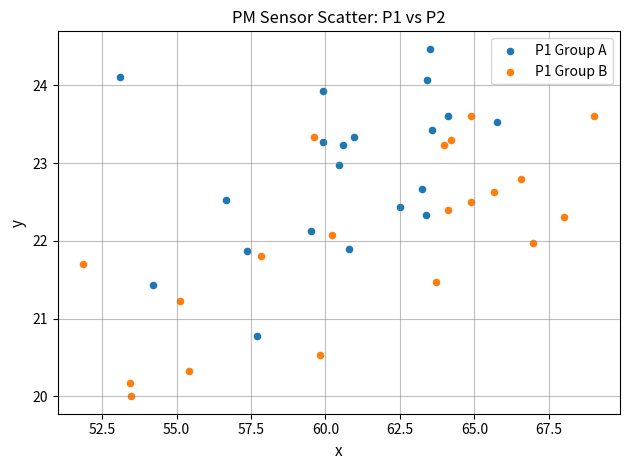

Which series has the widest spread of Y values?

P1 Group A